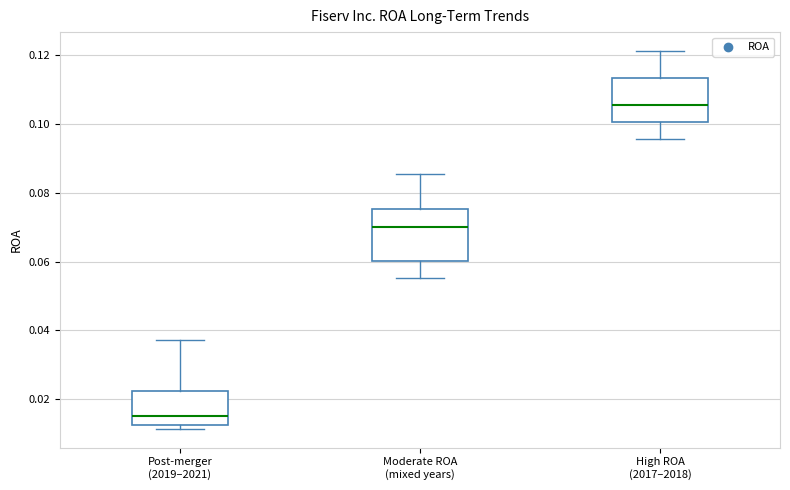

Which box has the highest median line?

High ROA (2017–2018)